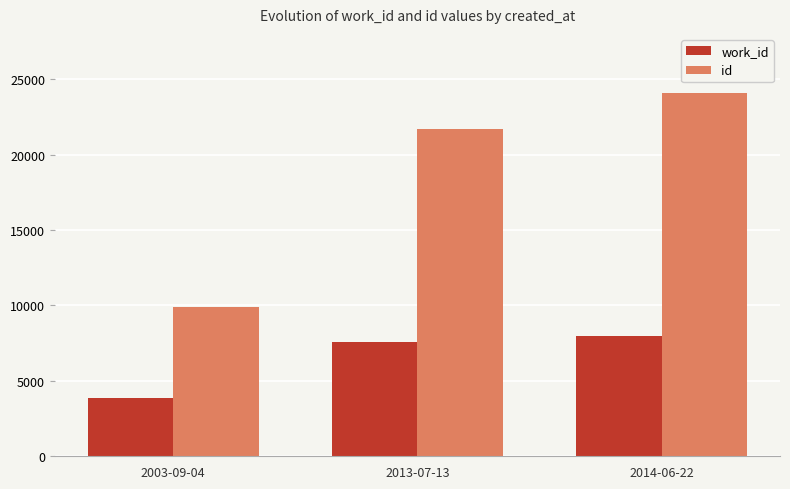

What is the difference between the maximum and second lowest values in the id series?

2366